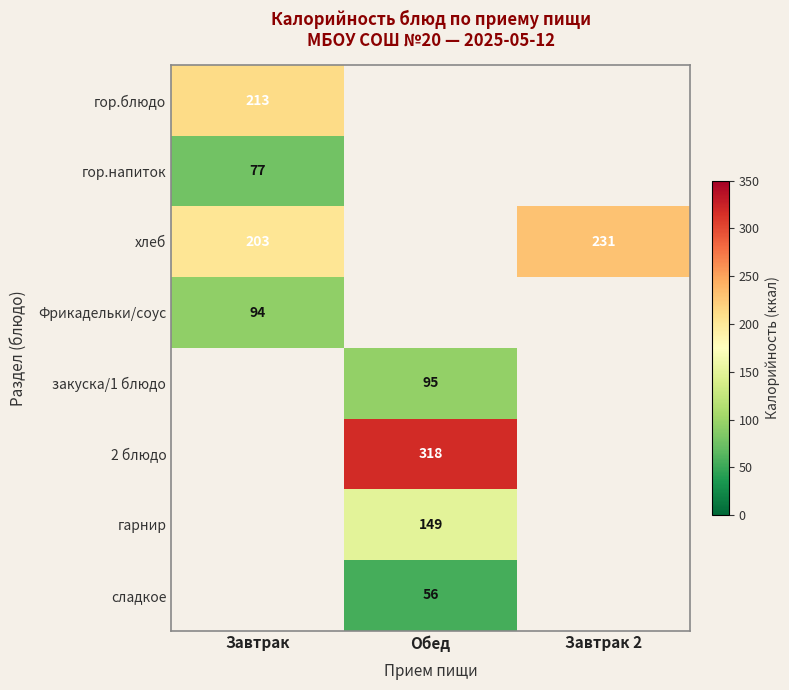

True or false: Фрикадельки/соус has a value of 153 at Завтрак.

False